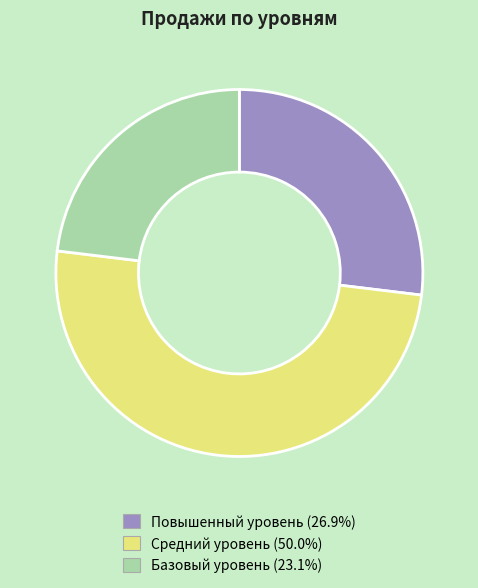

What is the smallest slice in the pie chart?

Базовый уровень